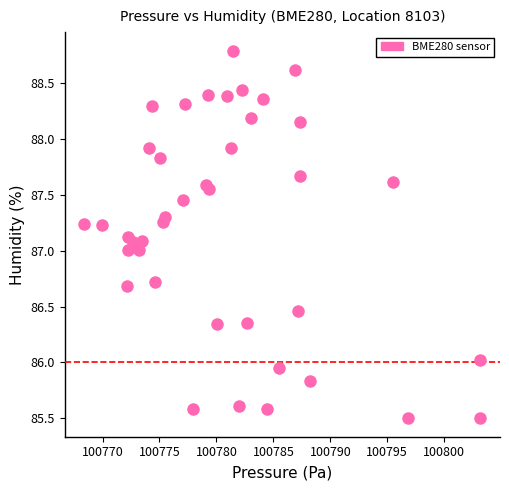

What is the range of X values (max minus min)?

34.8